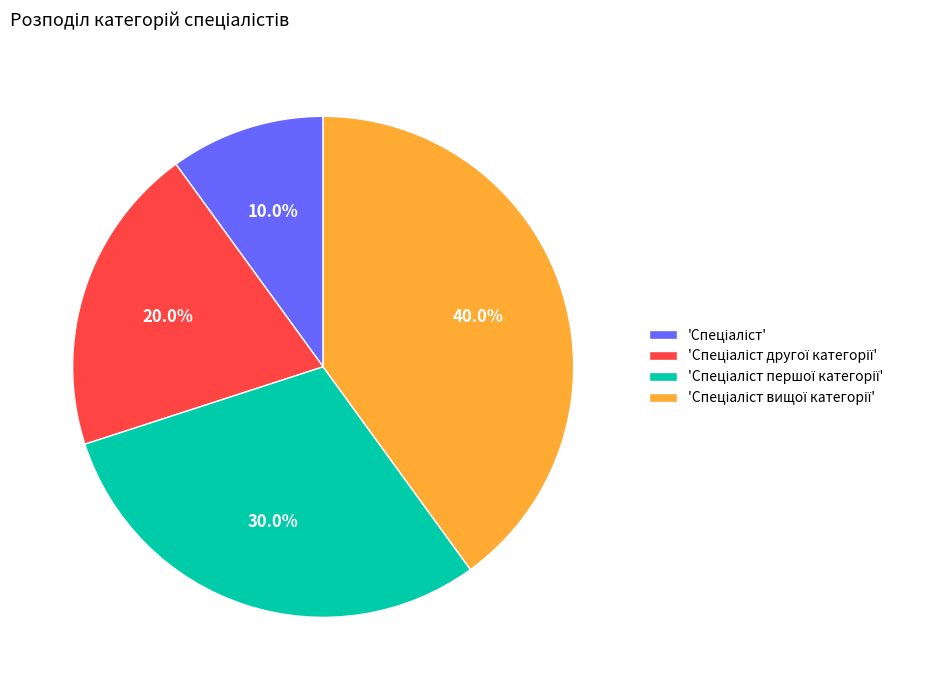

Is there any slice that represents more than half of the pie?

No